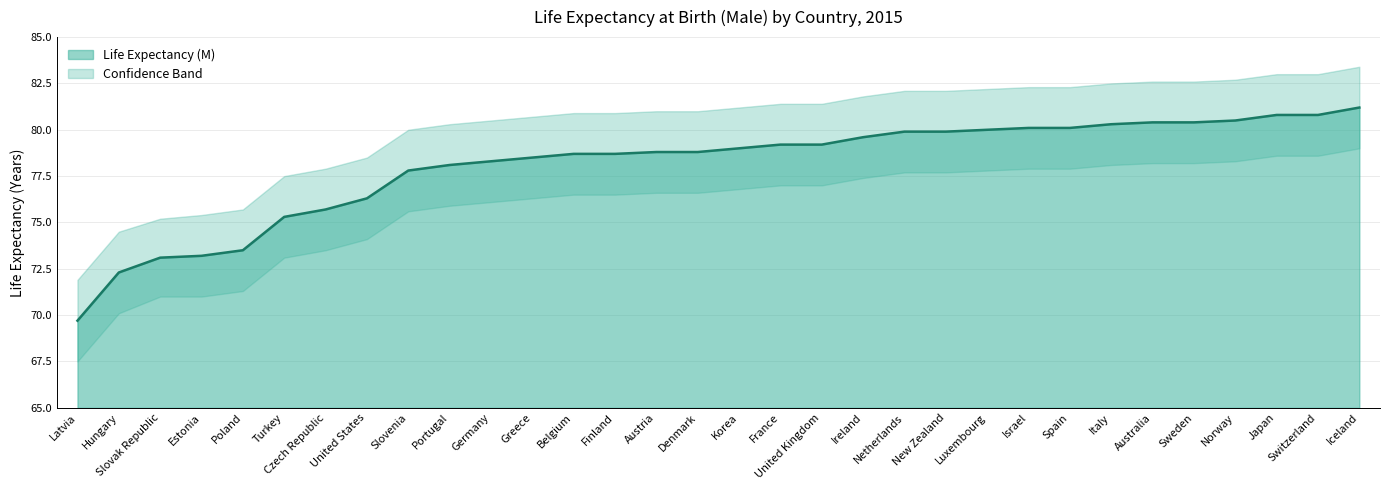

What position from the left is Australia?

27